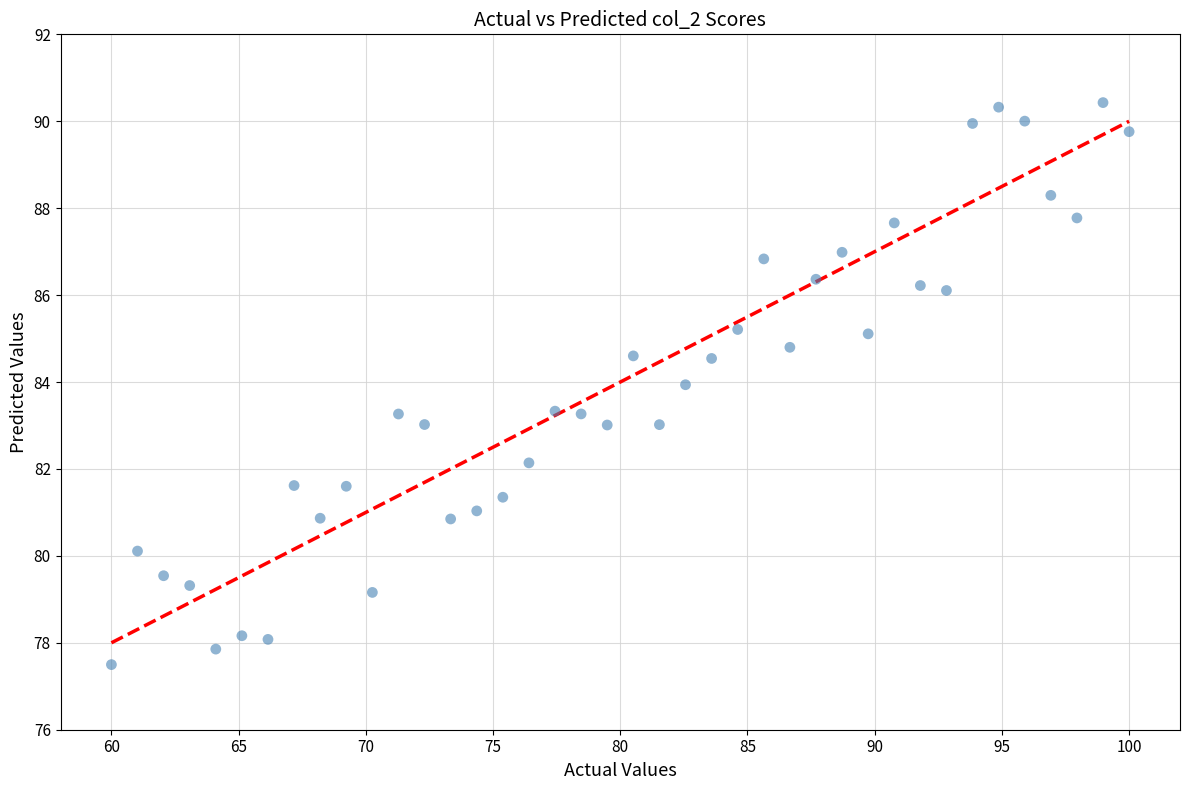

What is the range of Y values (max minus min)?

12.9